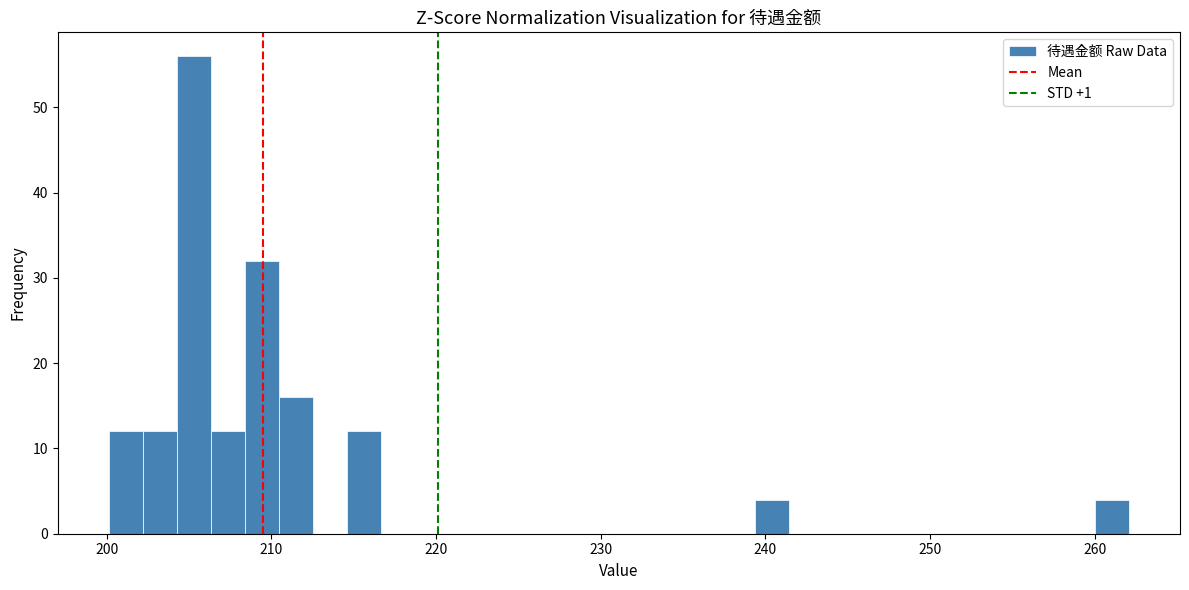

Read against the x-axis, roughly where is the centre of the tallest bar?

205